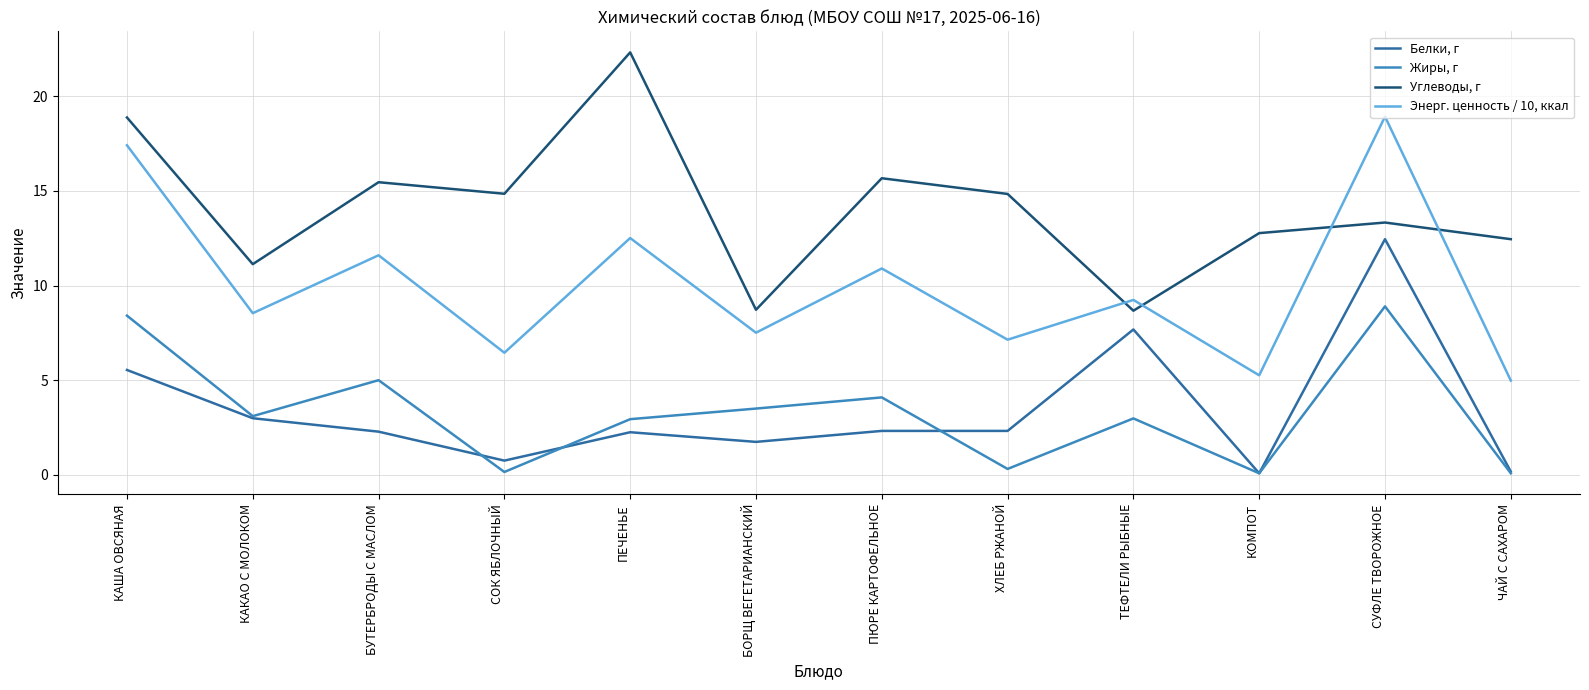

Is it true that Жиры, г equals 12.9 at КАША ОВСЯНАЯ?

False